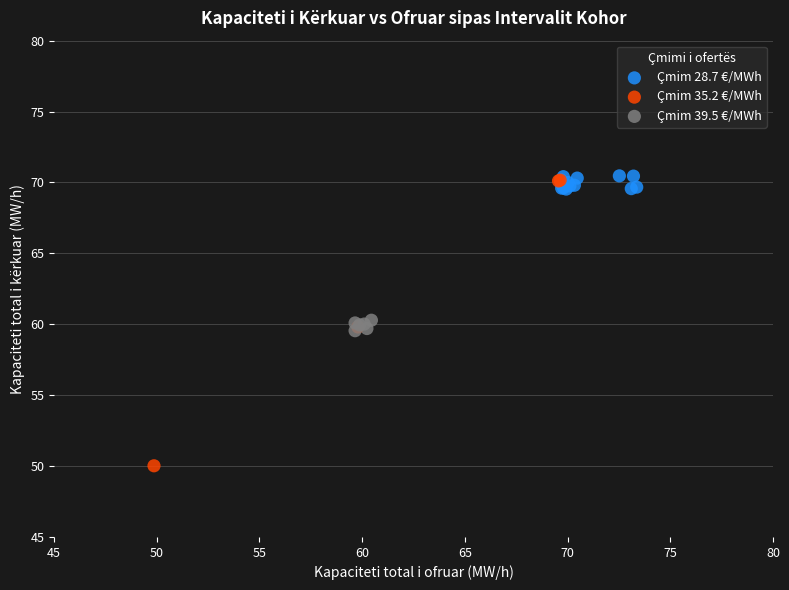

Which series contains the lowest Y value?

Çmim 35.2 €/MWh